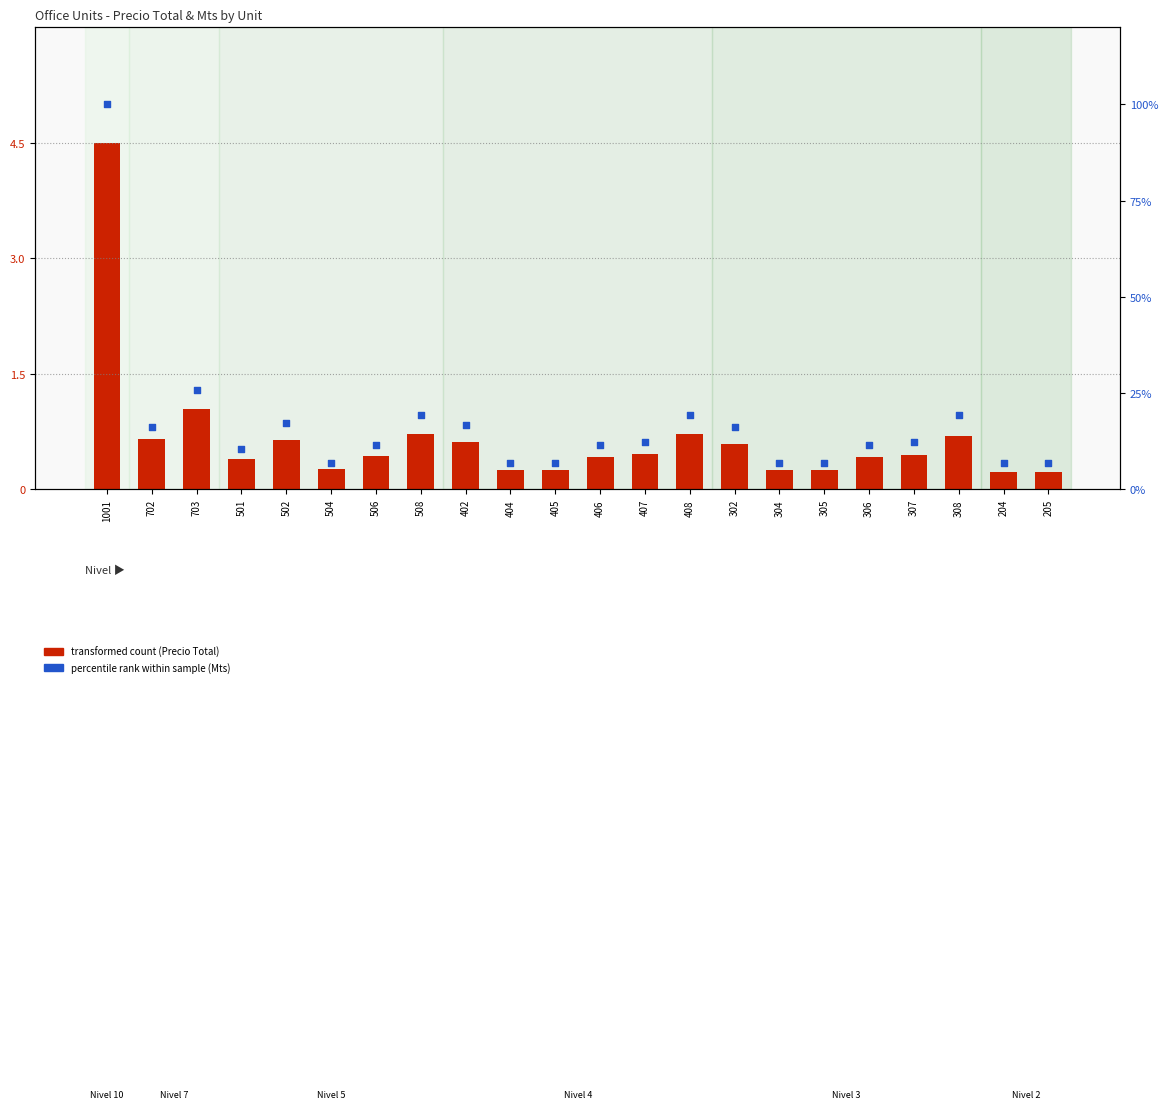

Is the value of transformed count (Precio Total) at 406 greater than the value of percentile rank within sample (Mts) at 504?

No